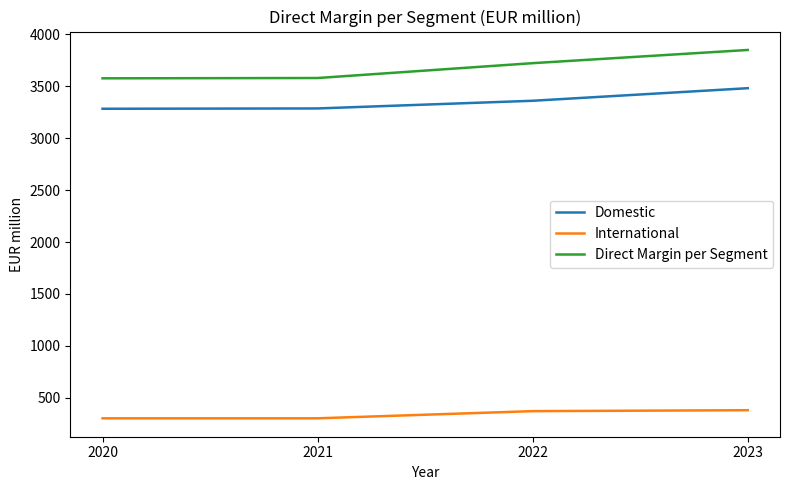

What is the difference between the highest and lowest values at 2022?

3350